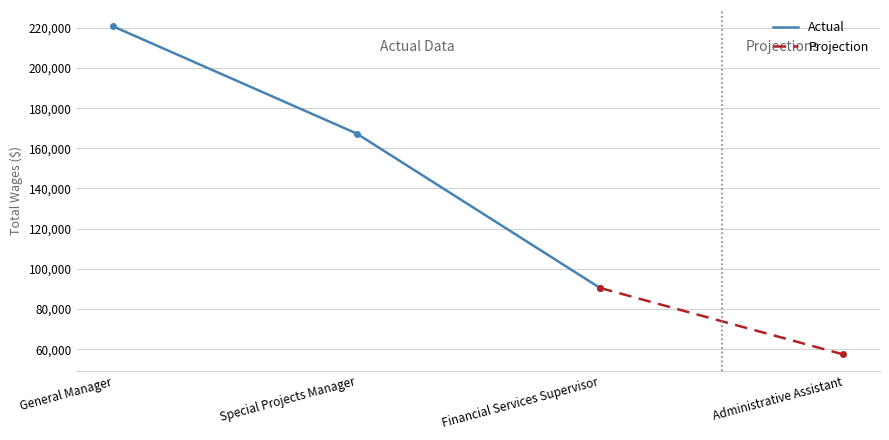

What is the difference between the second highest and second lowest values?

76903